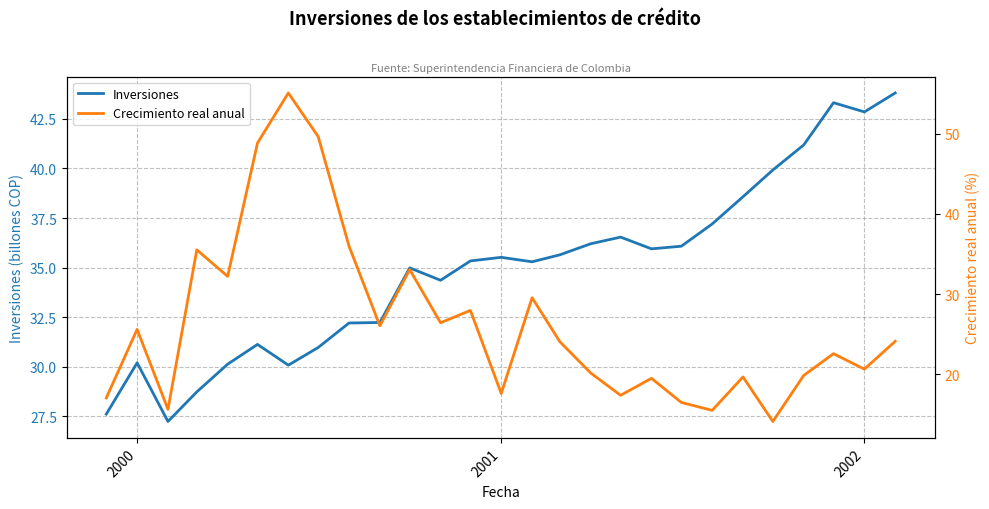

Which series has the widest spread of values?

Crecimiento real anual